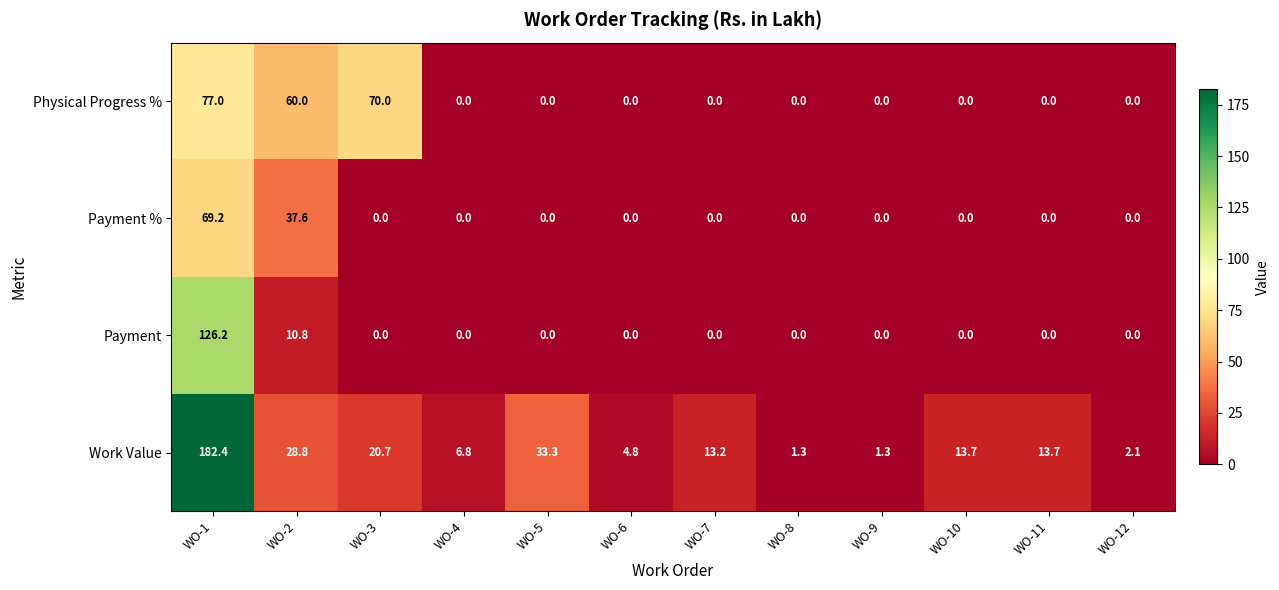

What is the greatest value displayed?

182.4